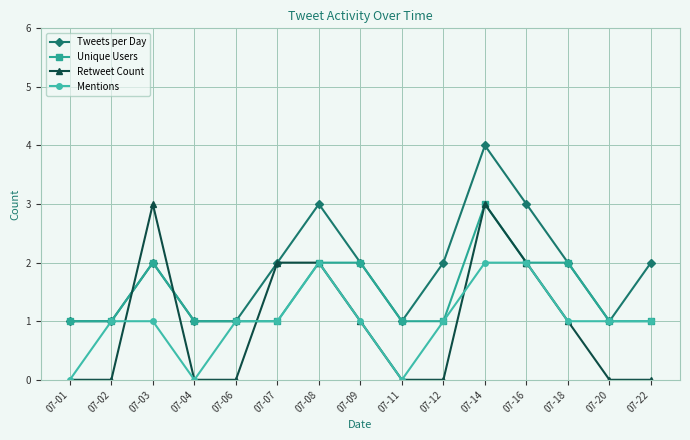

What is the difference between the second highest and minimum values in the Mentions series?

2